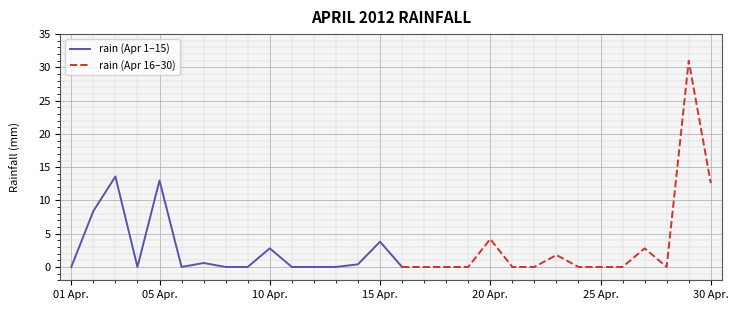

The value at 2012-04-08 is 19.5. True or false?

False